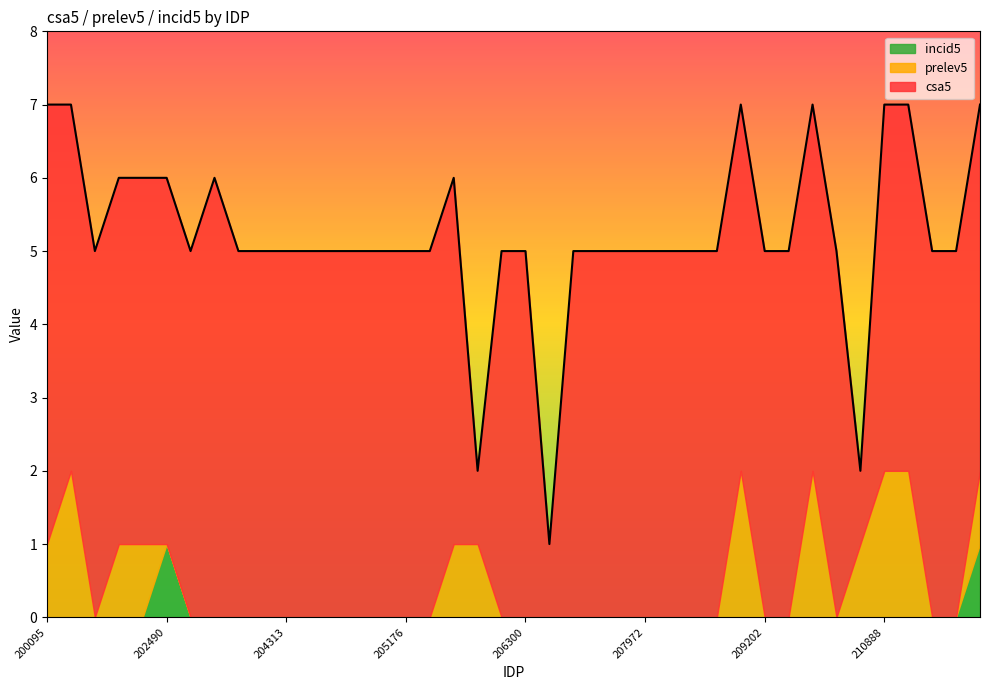

How many data points in csa5 are less than 5?

3